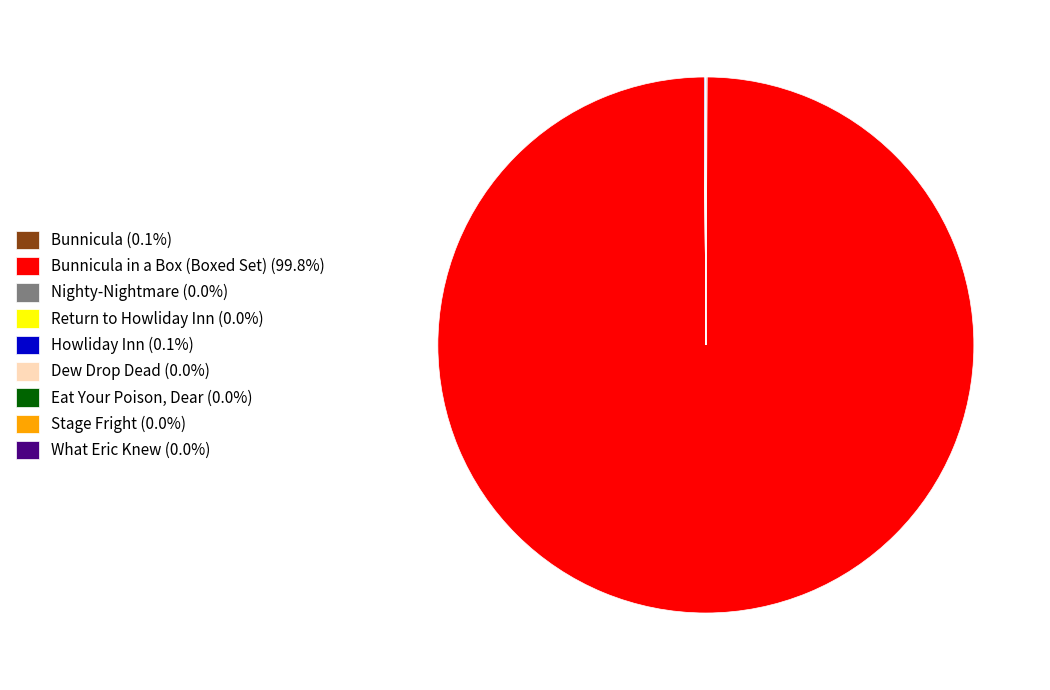

Does any single category account for the majority?

Yes